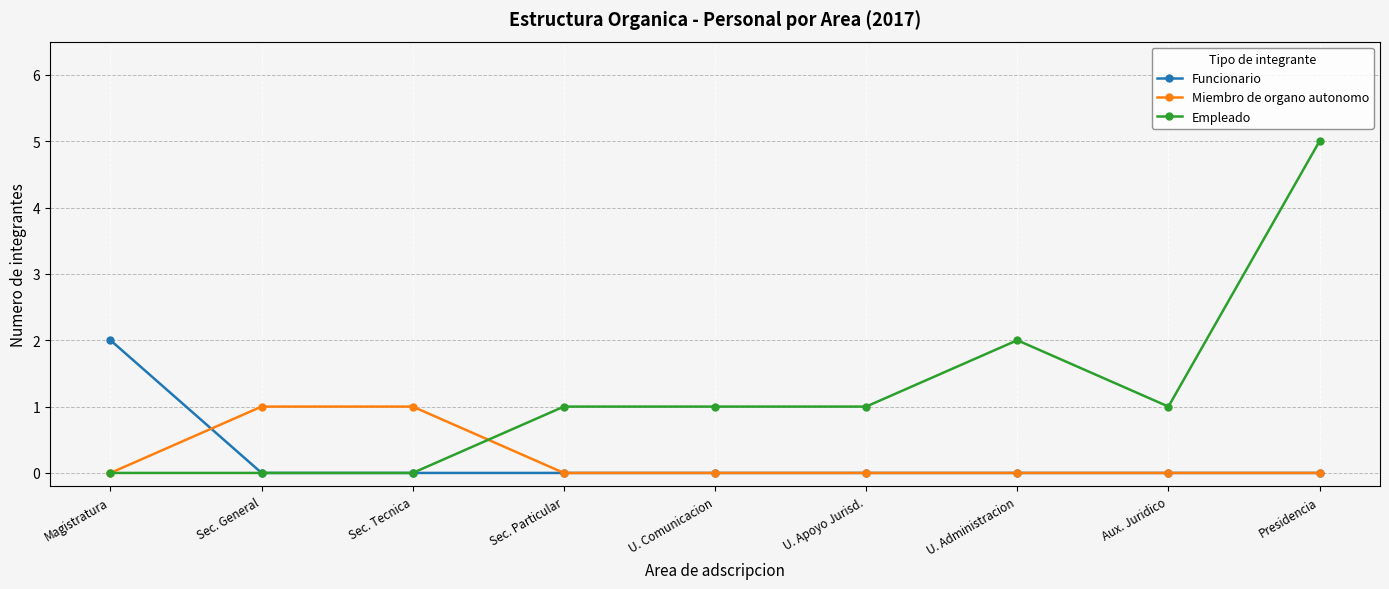

Reading right to left, what are all the values shown in this chart?

Funcionario: 0	0	0	0	0	0	0	0	2
Miembro de organo autonomo: 0	0	0	0	0	0	1	1	0
Empleado: 5	1	2	1	1	1	0	0	0